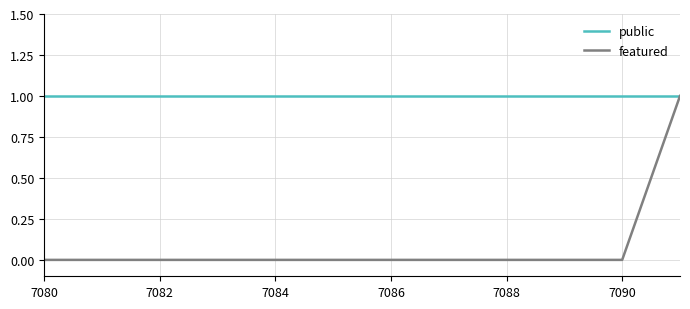

What are all the series names shown in the legend?

public, featured